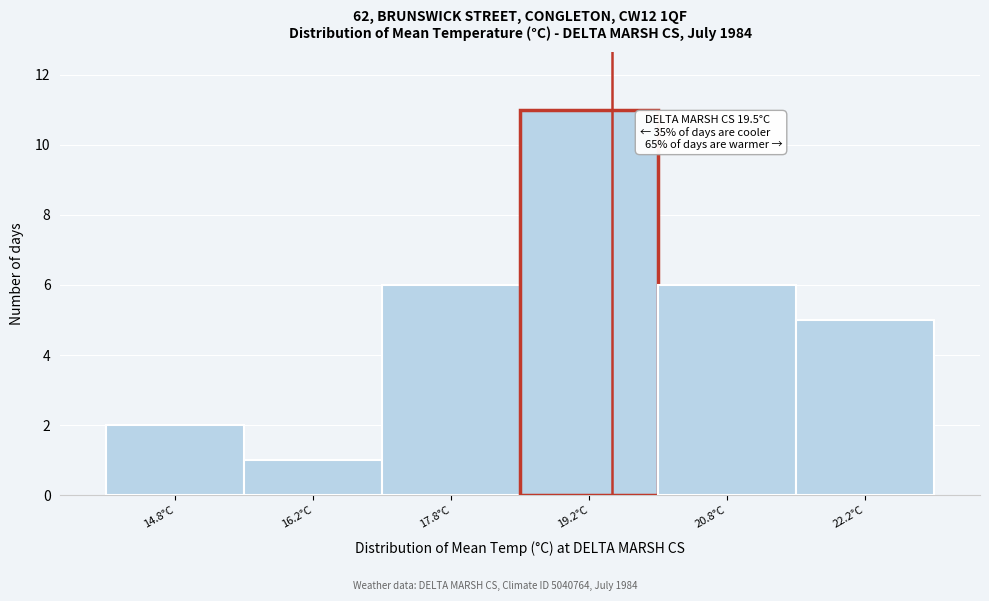

Which range on the x-axis has the tallest bar?

18.5 to 20.0